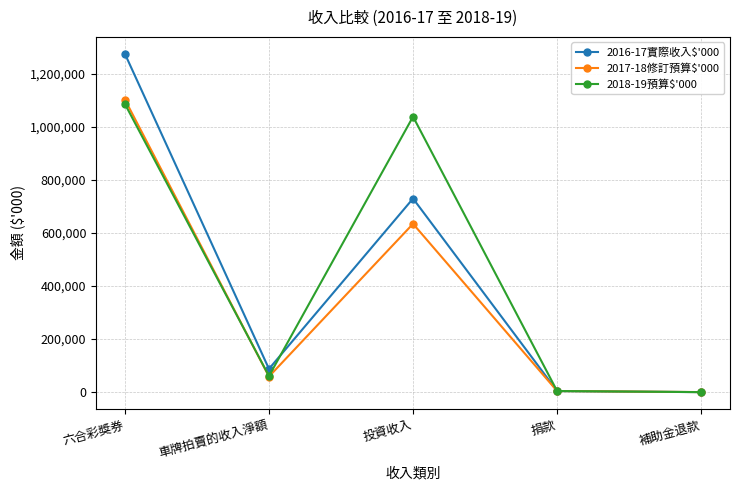

In 2017-18修訂預算$'000, how many points are higher than both neighbors (excluding endpoints)?

1